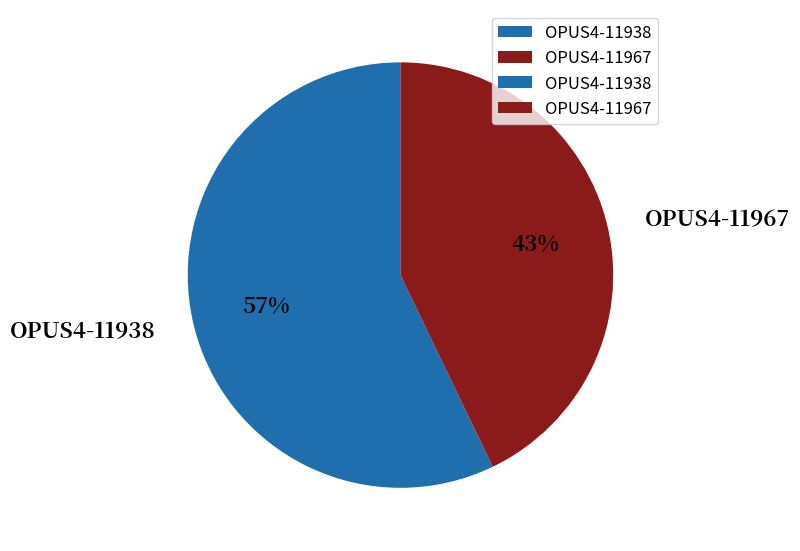

What percentage is the OPUS4-11938 slice, to the nearest percent?

57%